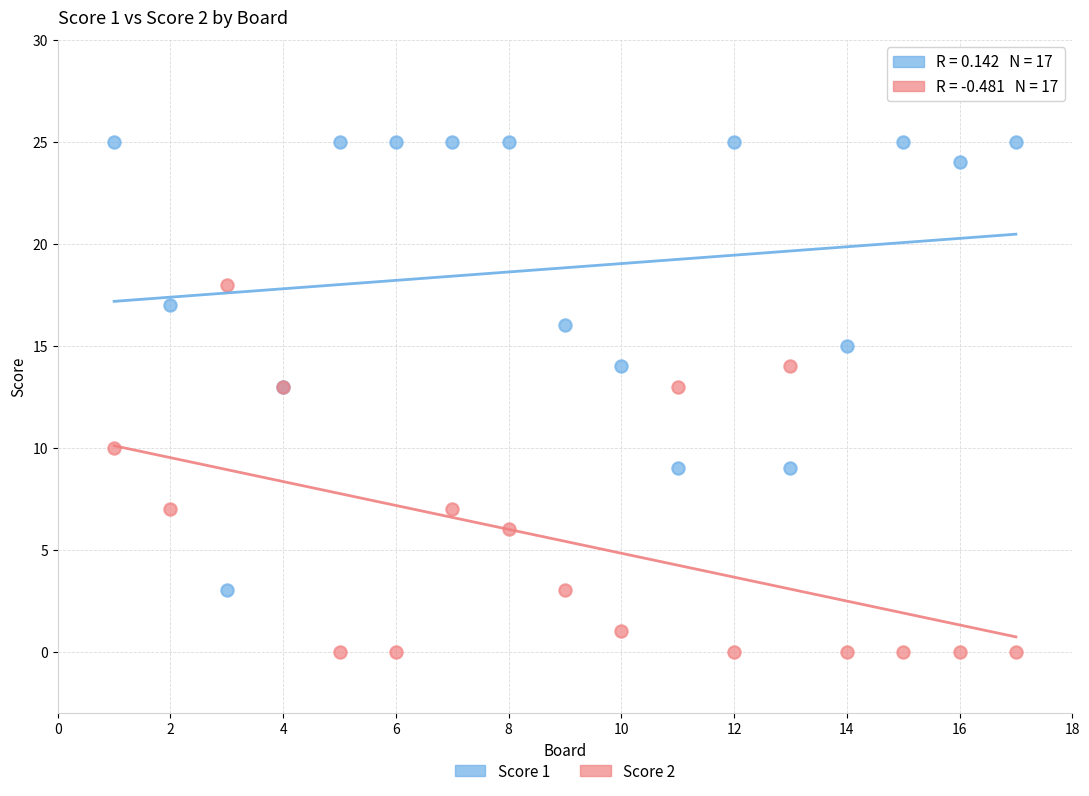

What are all the series names shown in the legend?

Score 1, Score 2